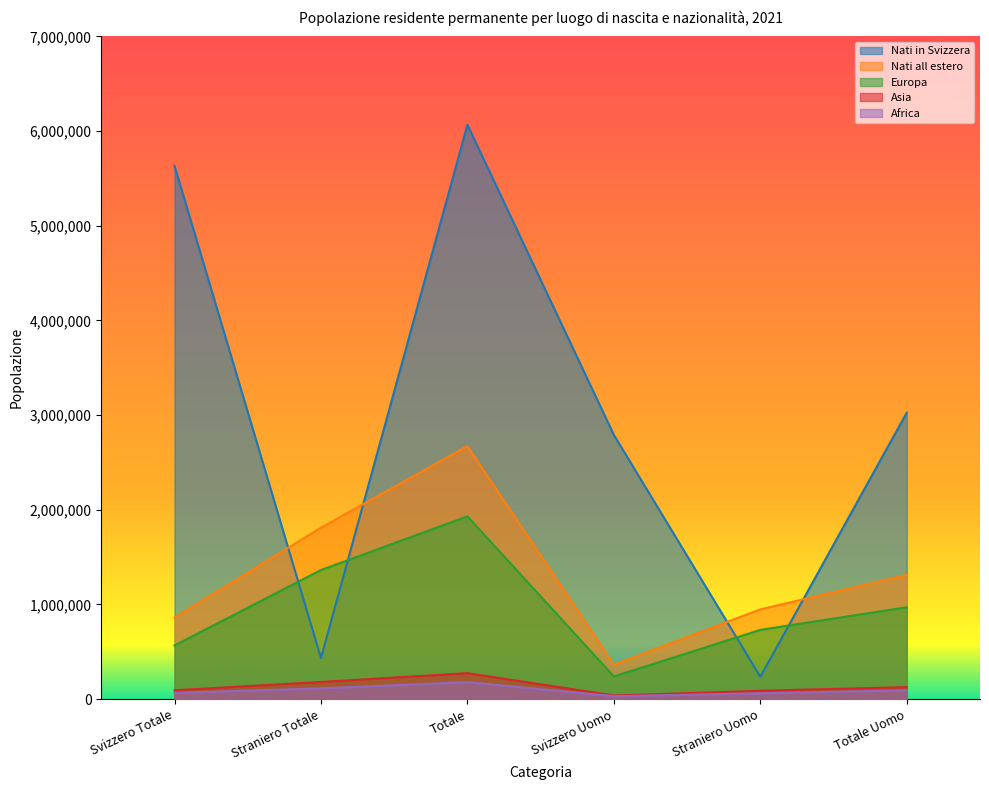

Rank the series at Totale Uomo from lowest to highest value.

Africa, Asia, Europa, Nati all estero, Nati in Svizzera